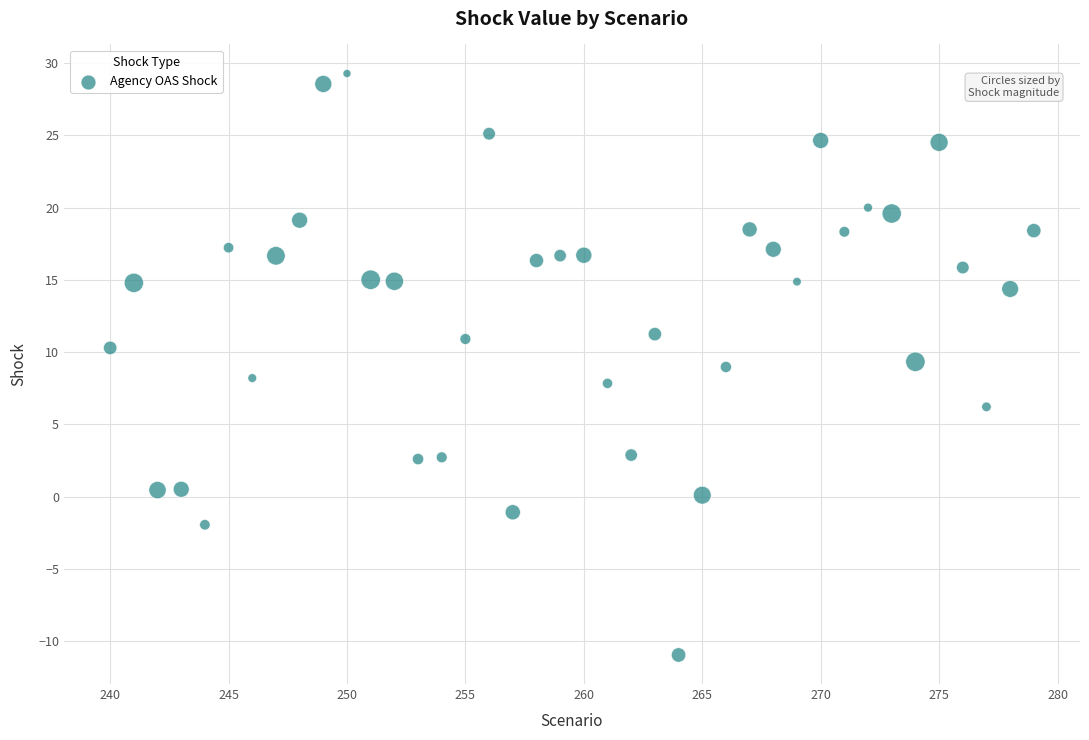

What is the range of X values (max minus min)?

39.0